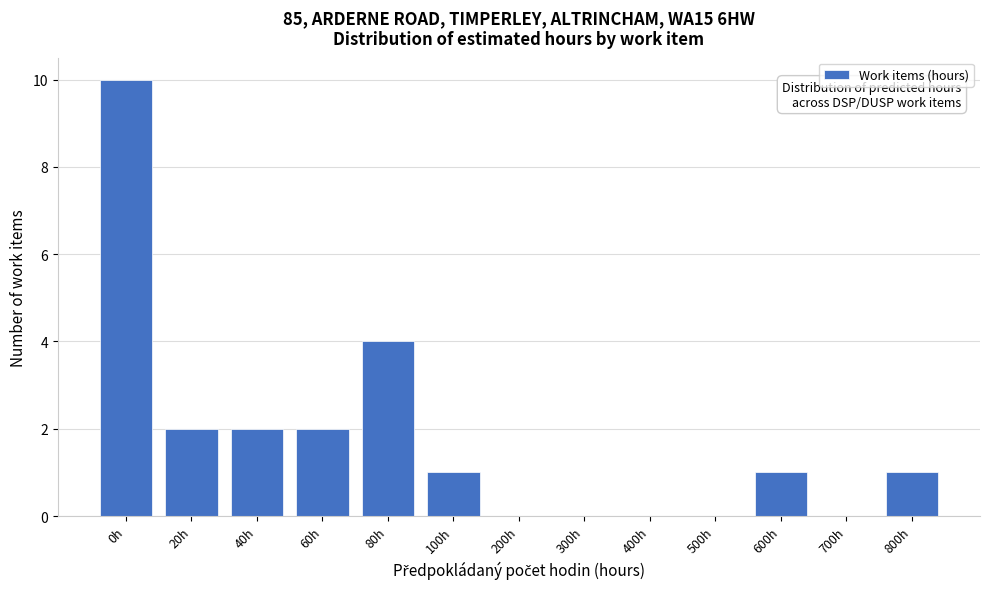

Reading left to right, what are all the values shown in this chart?

0h=10	20h=2	40h=2	60h=2	80h=4	100h=1	200h=0	300h=0	400h=0	500h=0	600h=1	700h=0	800h=1